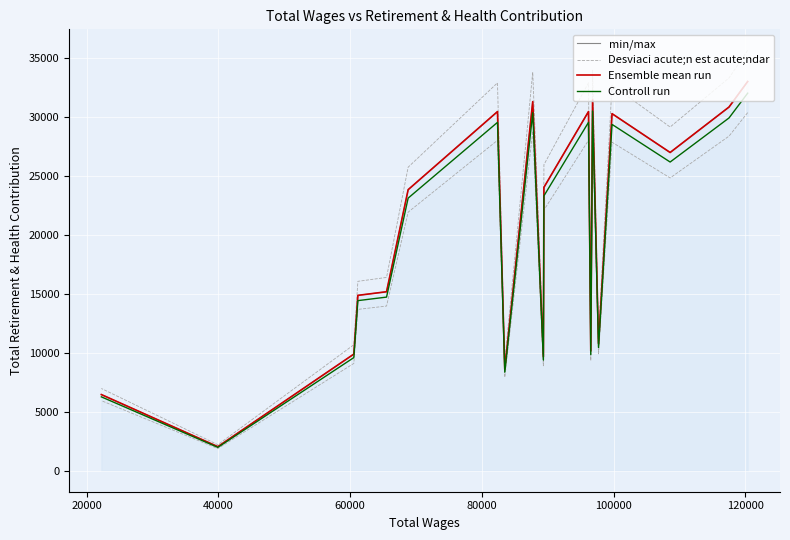

How many distinct data groups are displayed?

4